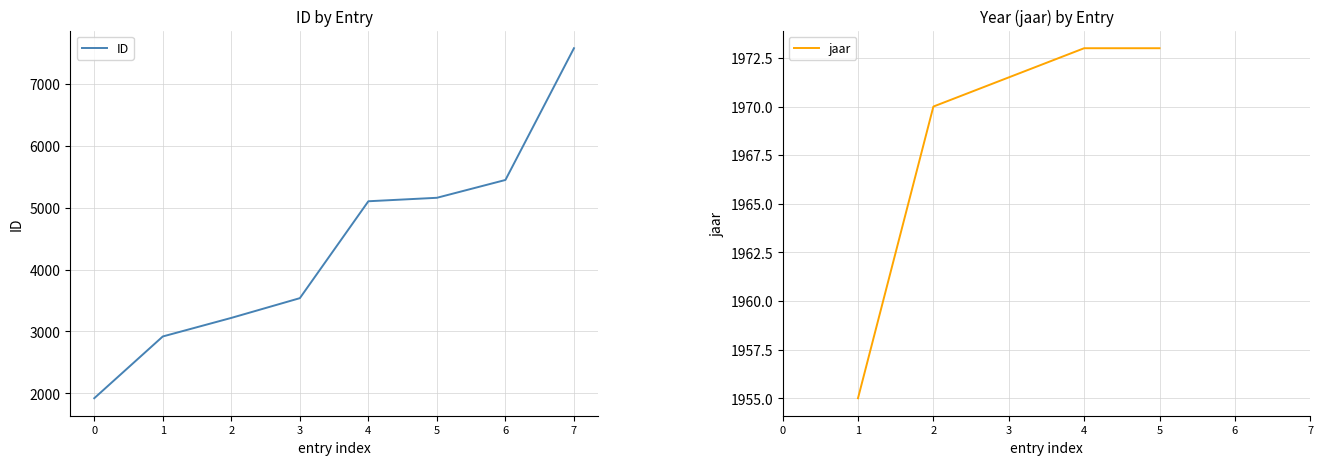

The value of ID at 4 is 6861. True or false?

False